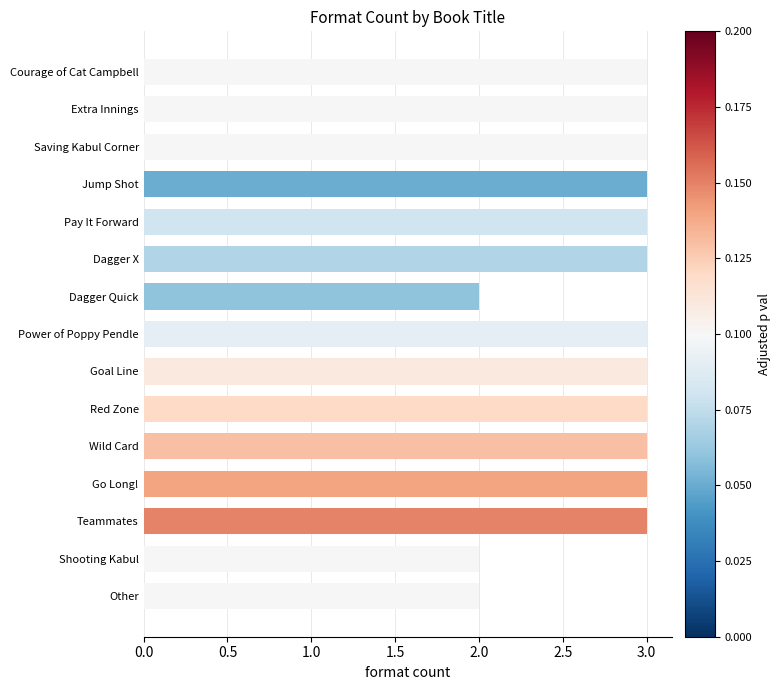

What is the label of the 13th bar from the bottom?

Saving Kabul Corner